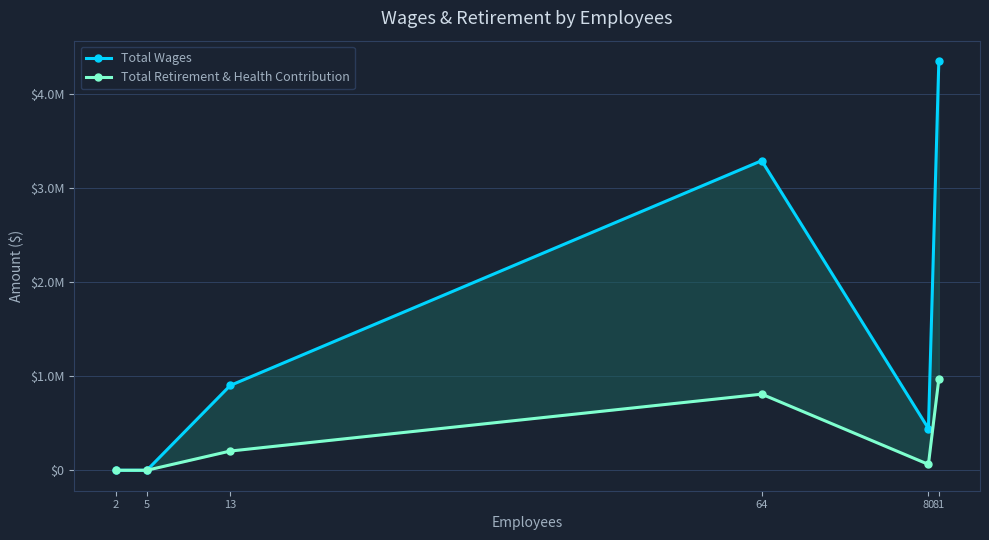

How many interior local peaks does the Total Retirement & Health Contribution series have?

1